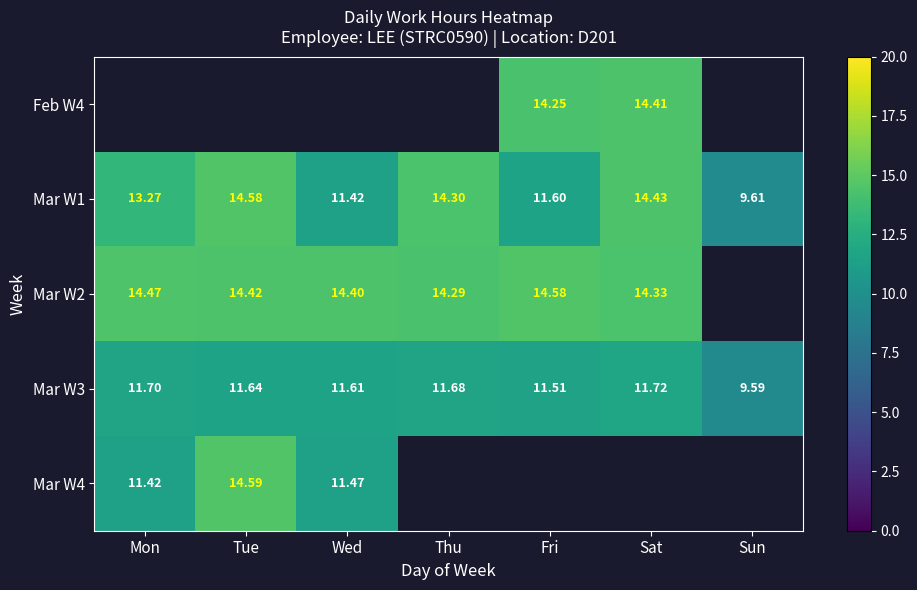

List the labels in order of Mar W3 value, smallest first.

Sun, Fri, Wed, Tue, Thu, Mon, Sat